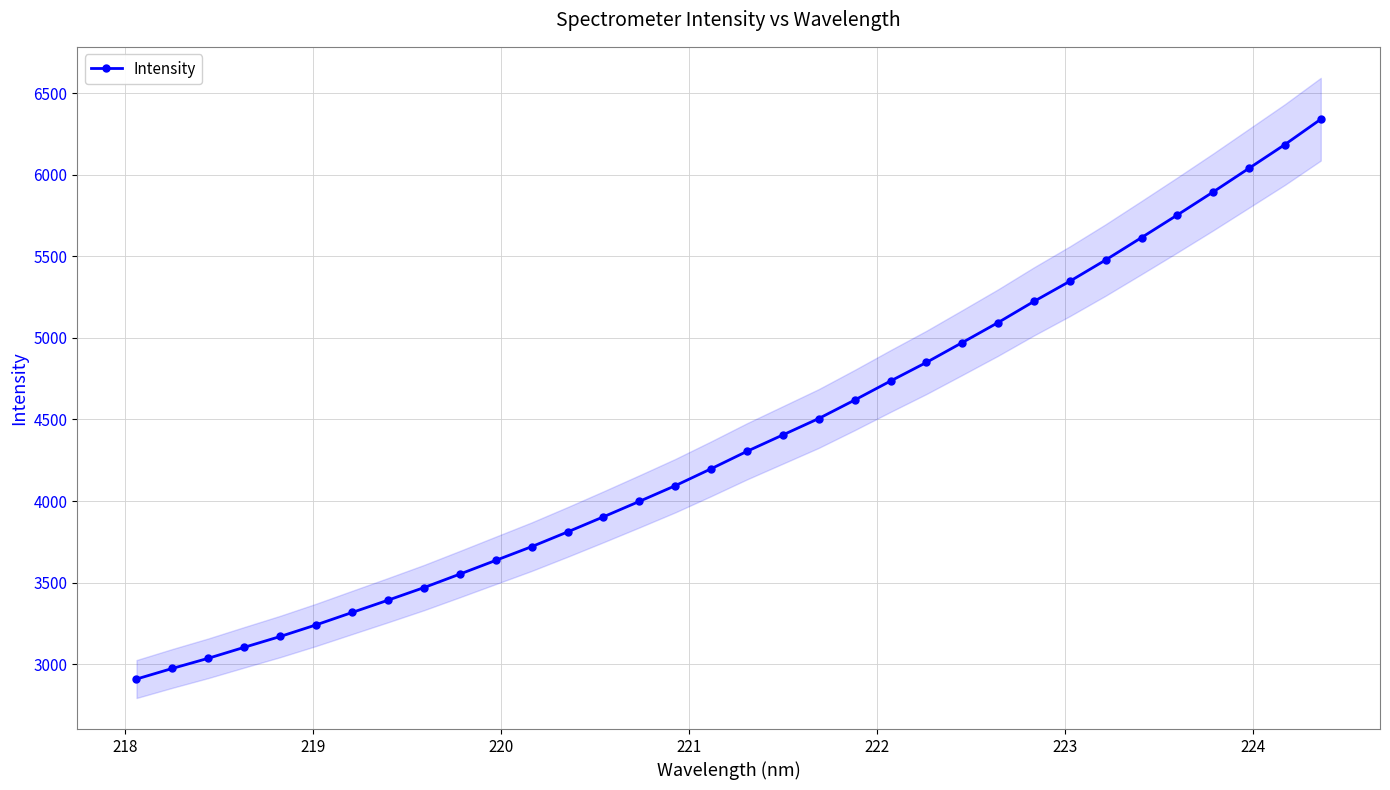

What is the value of the Intensity point at the 34th from the left?

6340.5